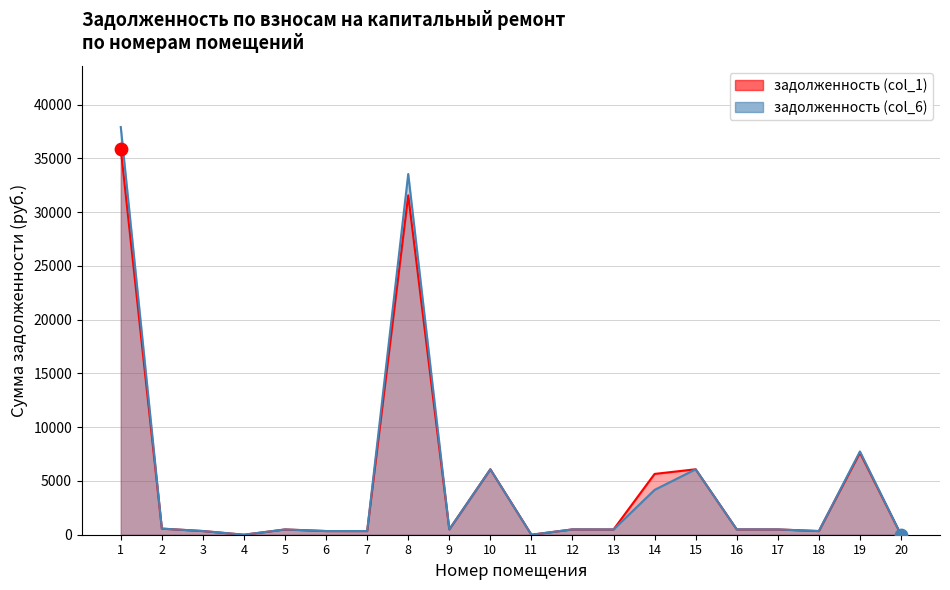

Which series has the largest total across all categories?

задолженность (col_6)